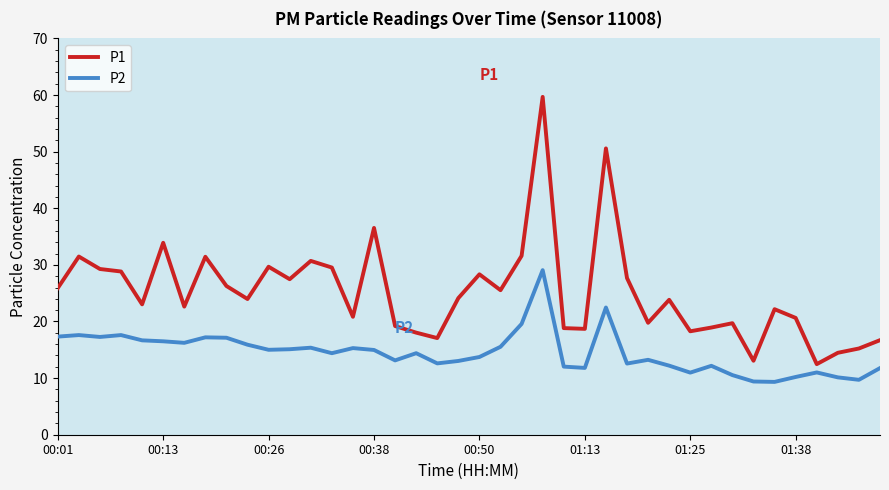

True or false: P1 and P2 cross at least once.

False